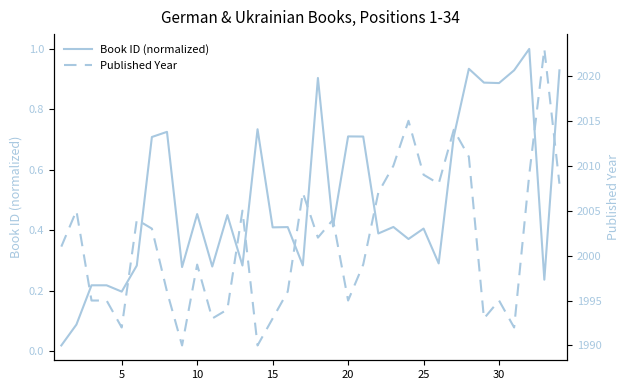

The value of Book ID (normalized) at 5 is 0.3. True or false?

False